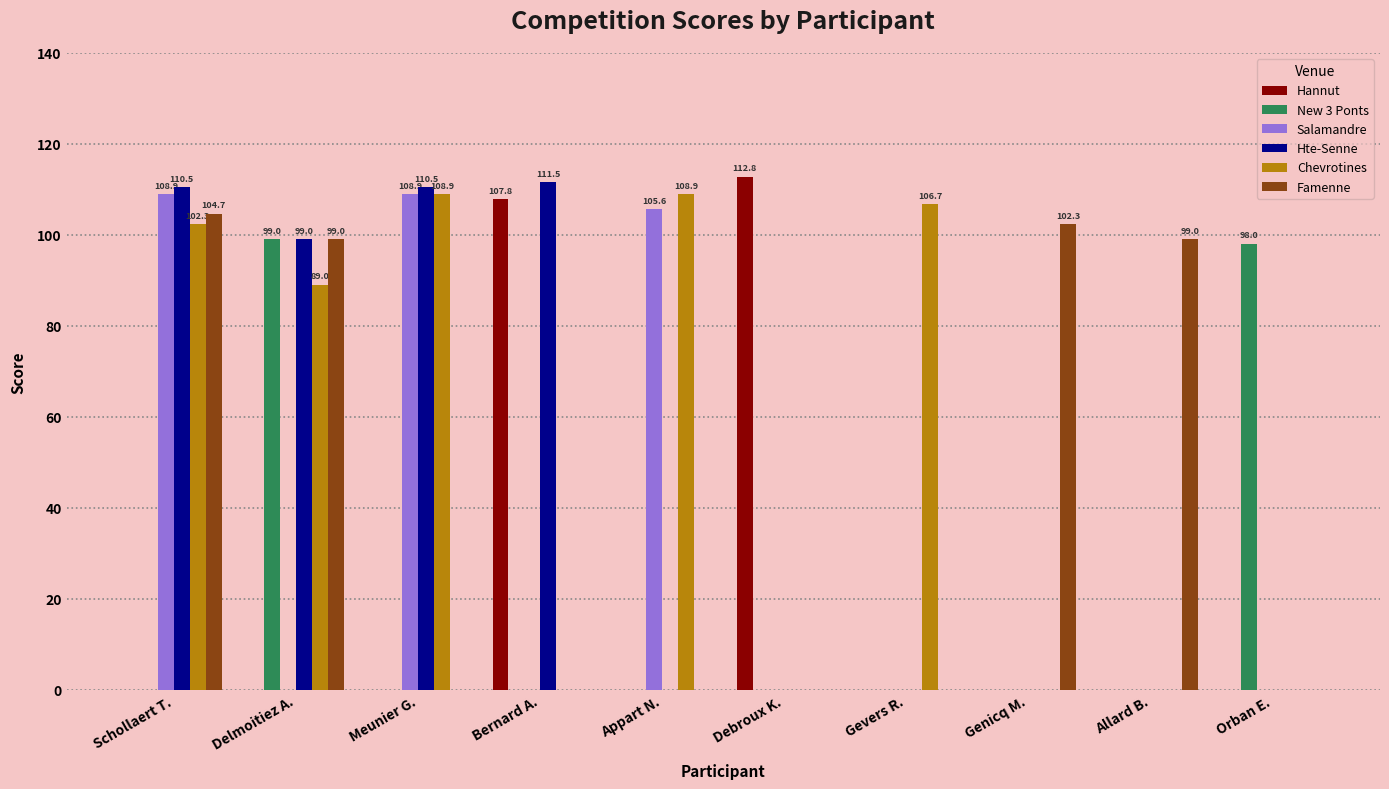

How many categories are shown in the chart?

10